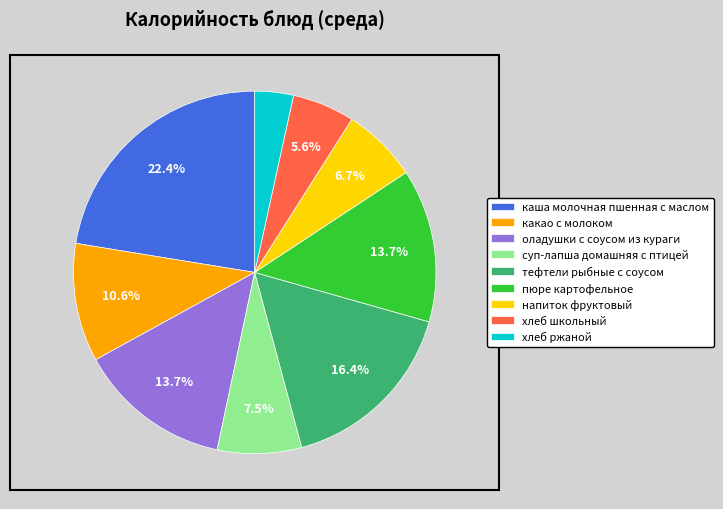

Combined, what portion of the pie is каша молочная пшенная с маслом and какао с молоком?

33.0%